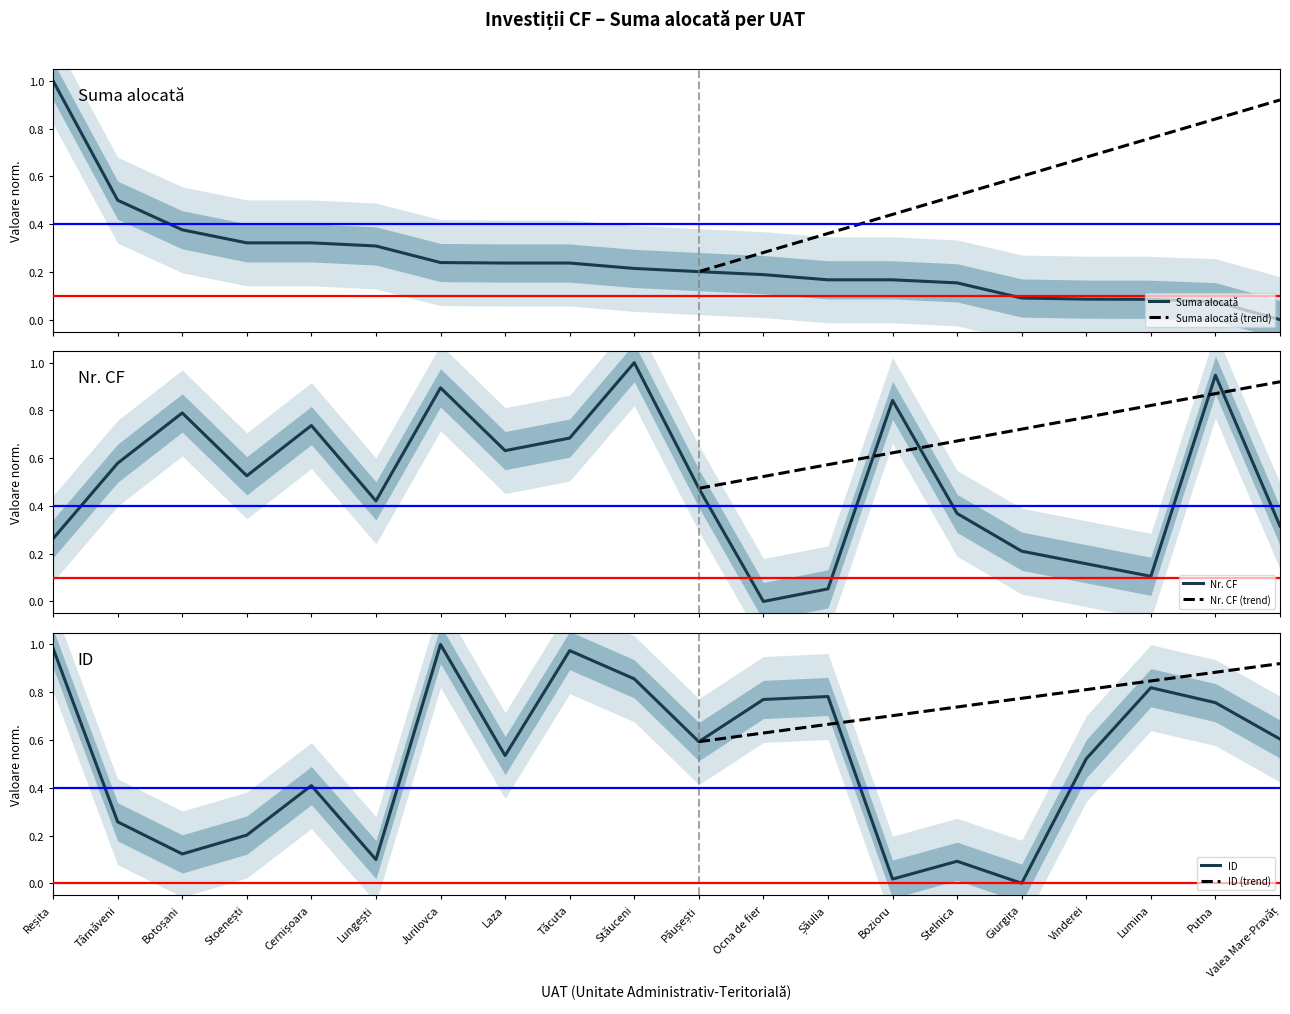

At which category does the chart reach its minimum across all series?

Valea Mare-Pravăț